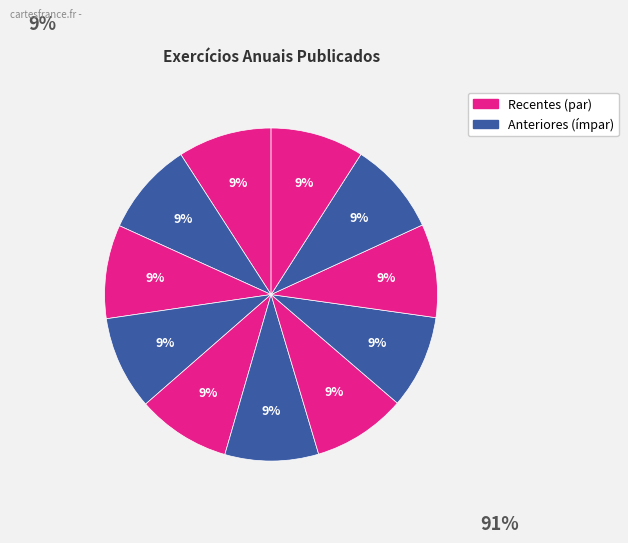

Count the number of slices in the pie.

11